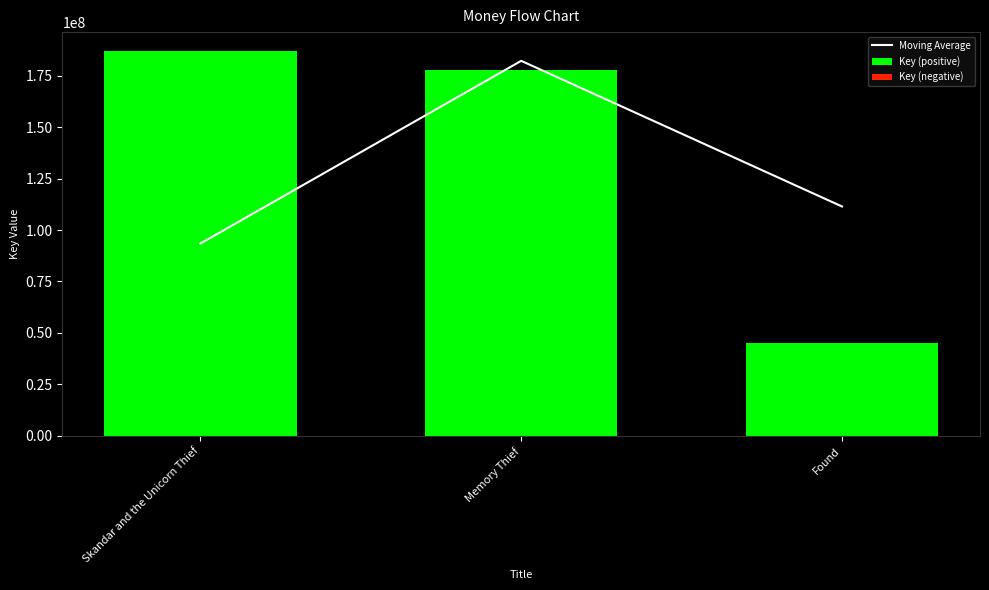

Which series has the largest total across all categories?

Key (positive)